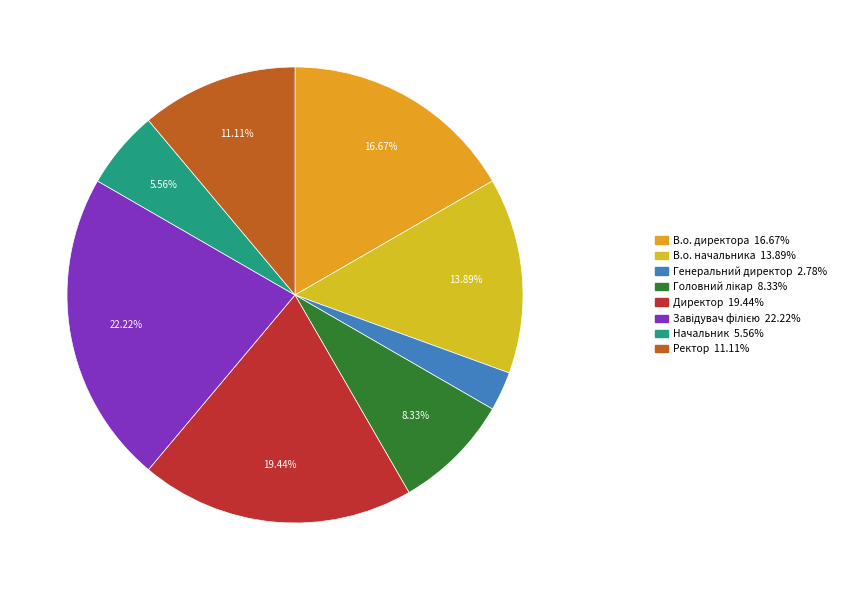

Does Головний лікар represent more than half of the total?

No